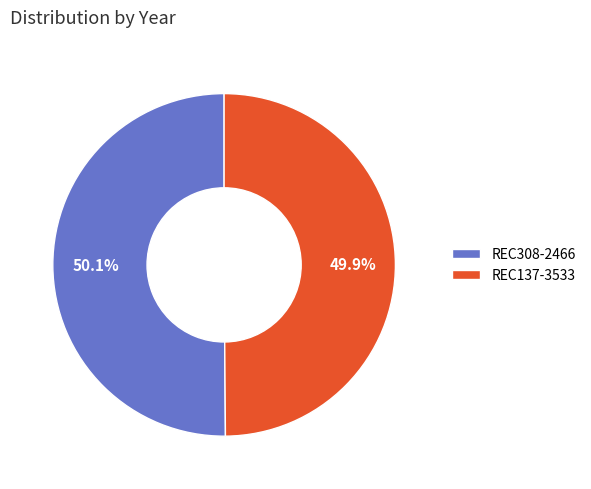

Is there a majority slice in this chart?

Yes